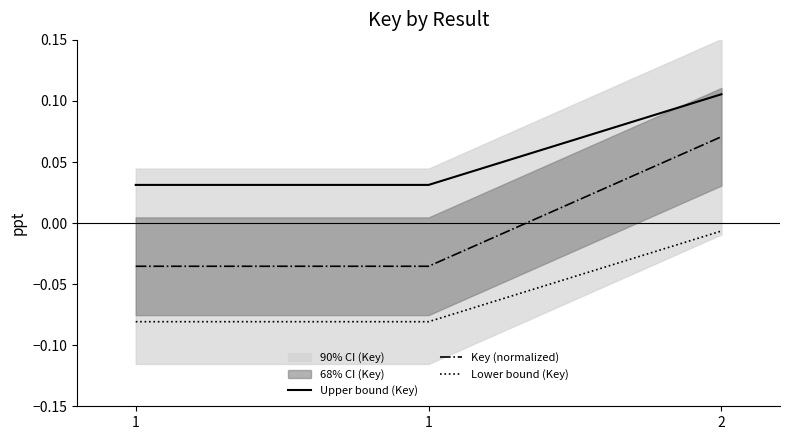

List the series in order of their peak value, highest first.

Upper bound (Key), Key (normalized), Lower bound (Key)